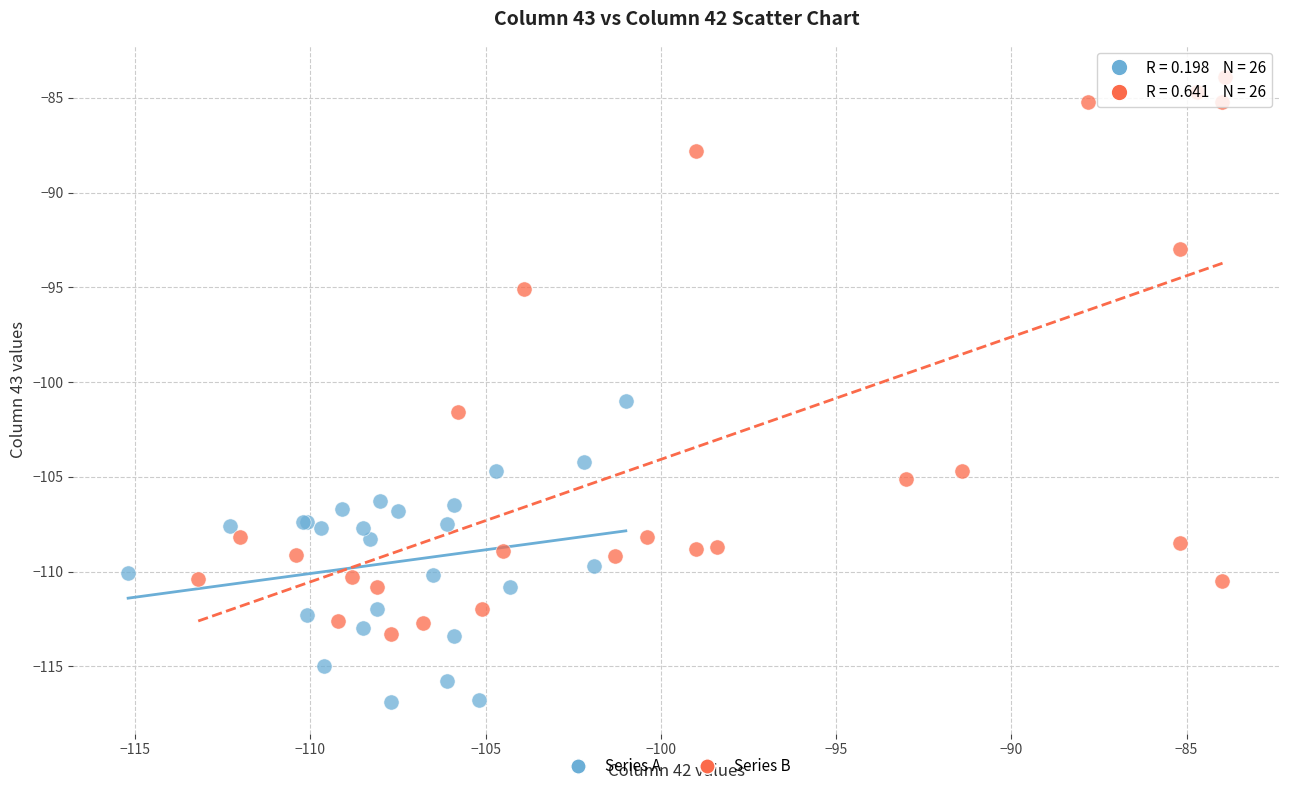

Which series contains the lowest Y value?

Series A